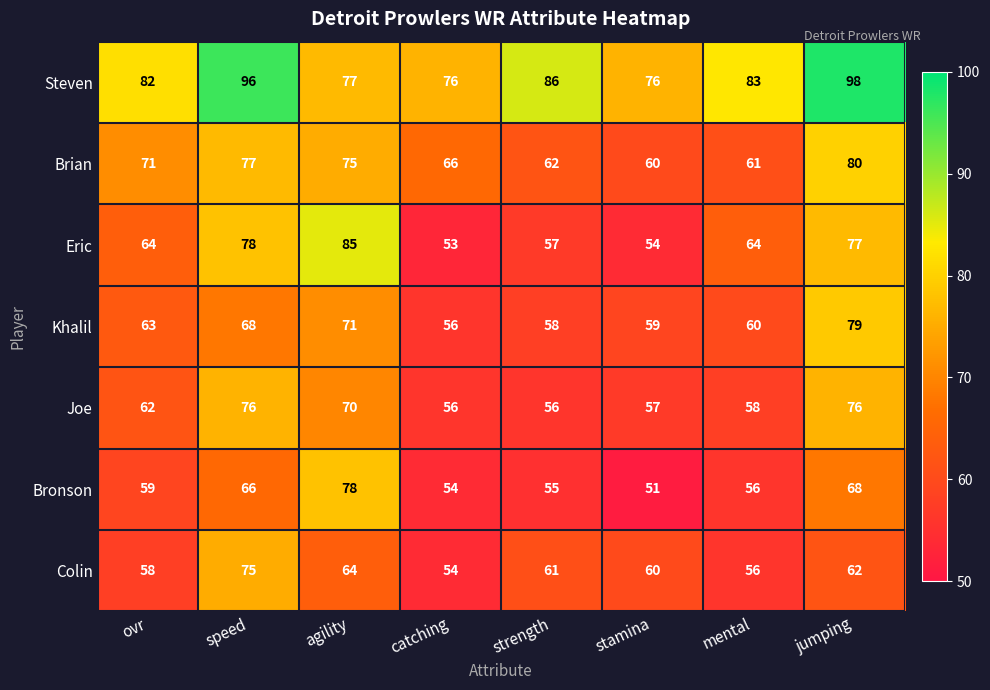

What is the sum of all Bronson values?

487